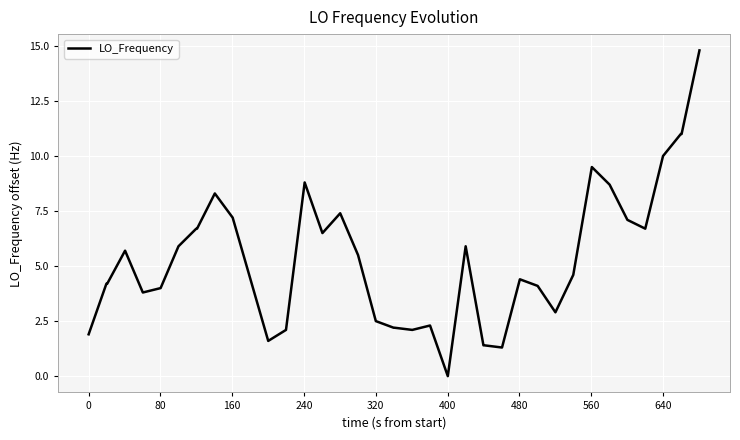

What is the greatest value displayed?

14.8